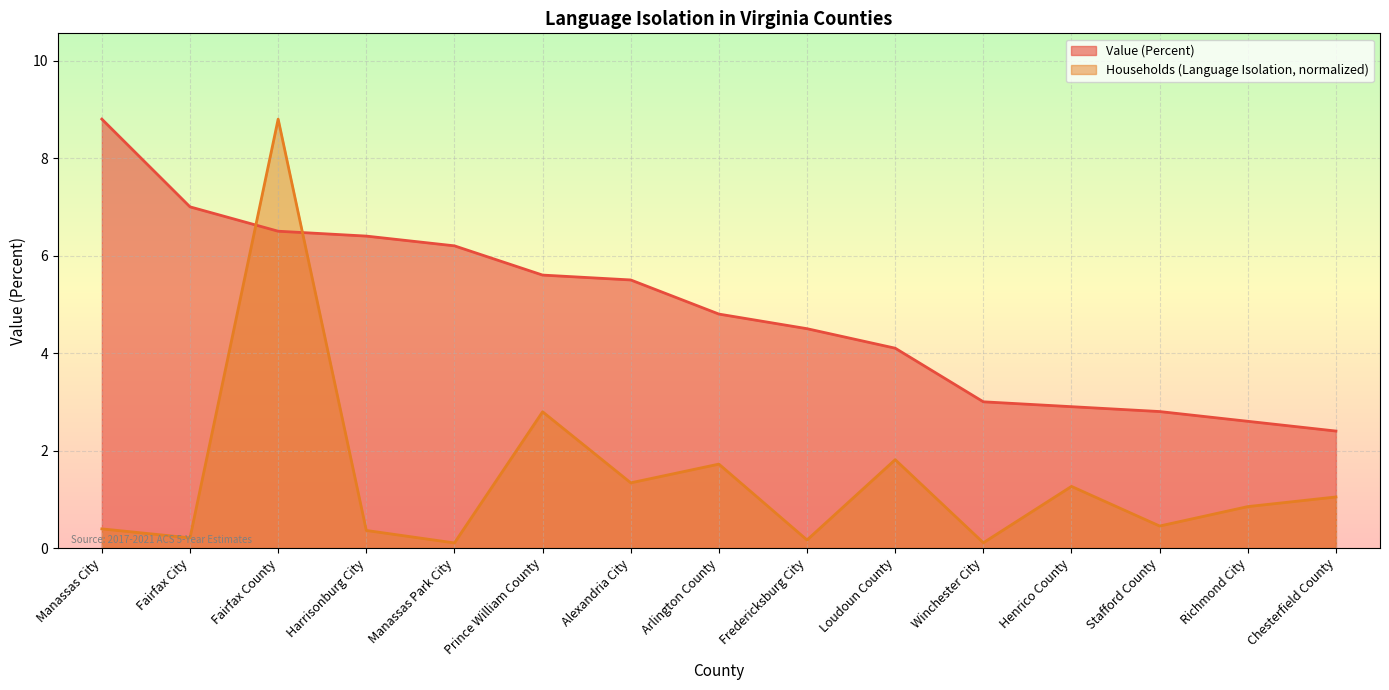

True or false: Value (Percent) has more than 2 points higher than both neighbors.

False